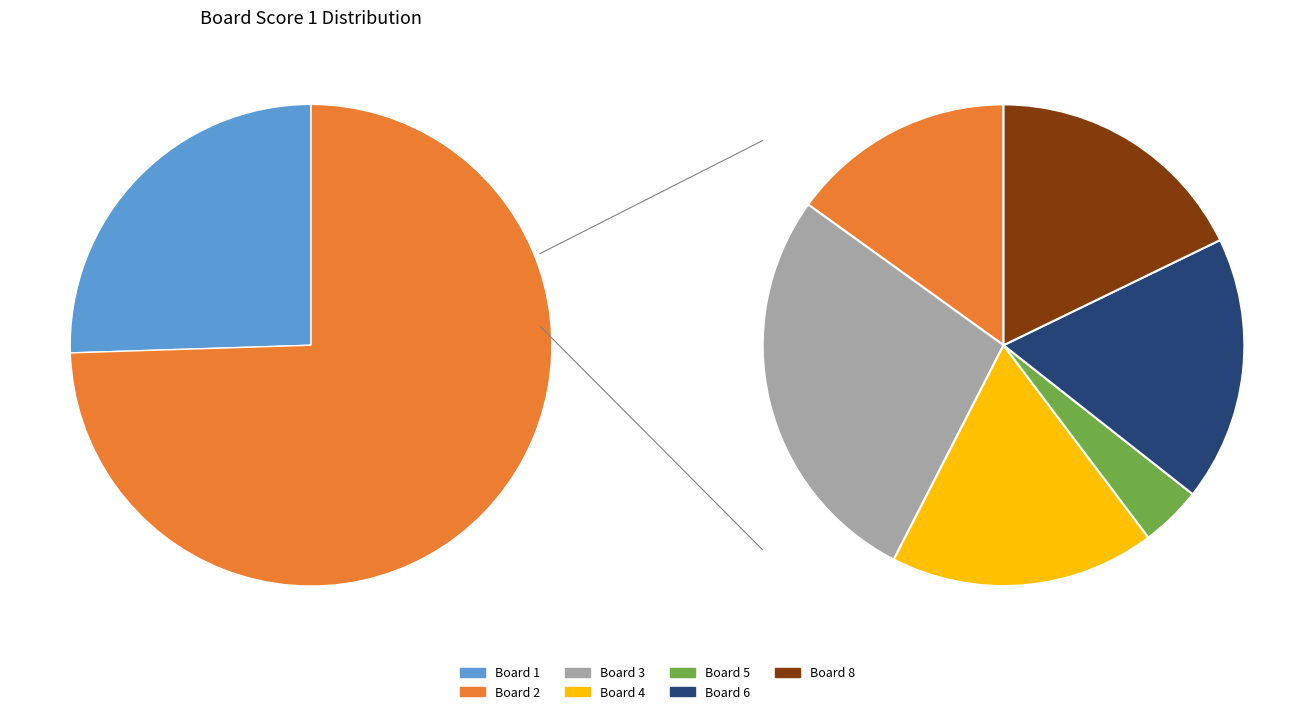

To the nearest percent, what is the combined percentage of Board 5 and Board 7?

3%